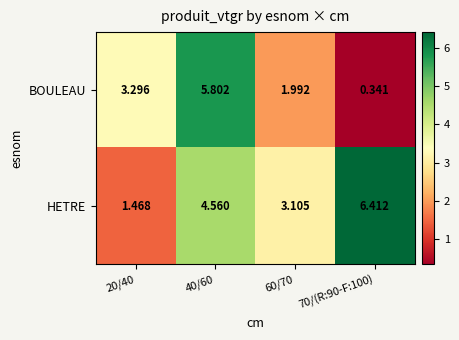

Between 20/40 and 40/60, which series saw the biggest shift?

HETRE